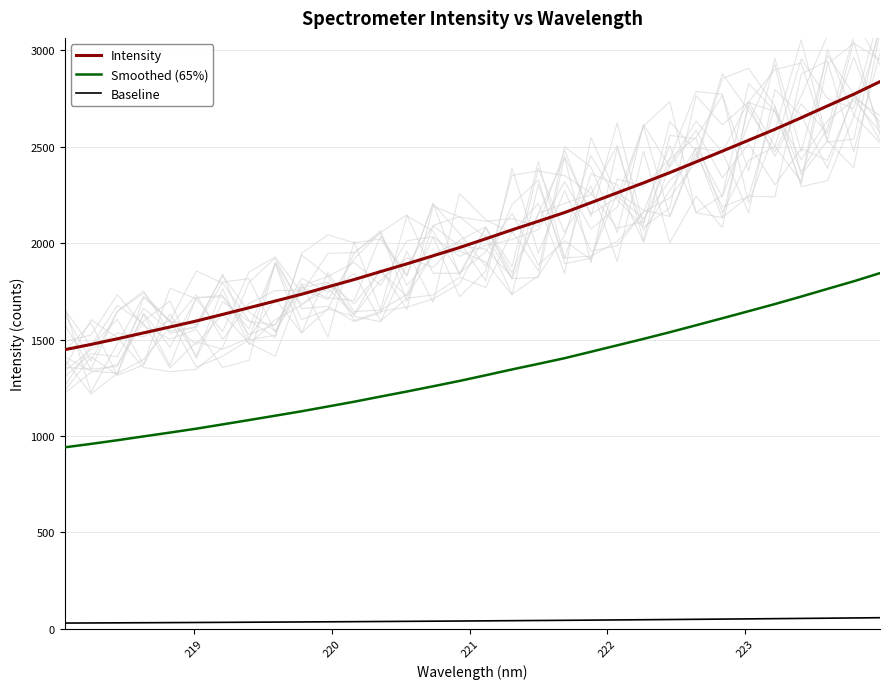

What is the smallest value displayed?

28.9